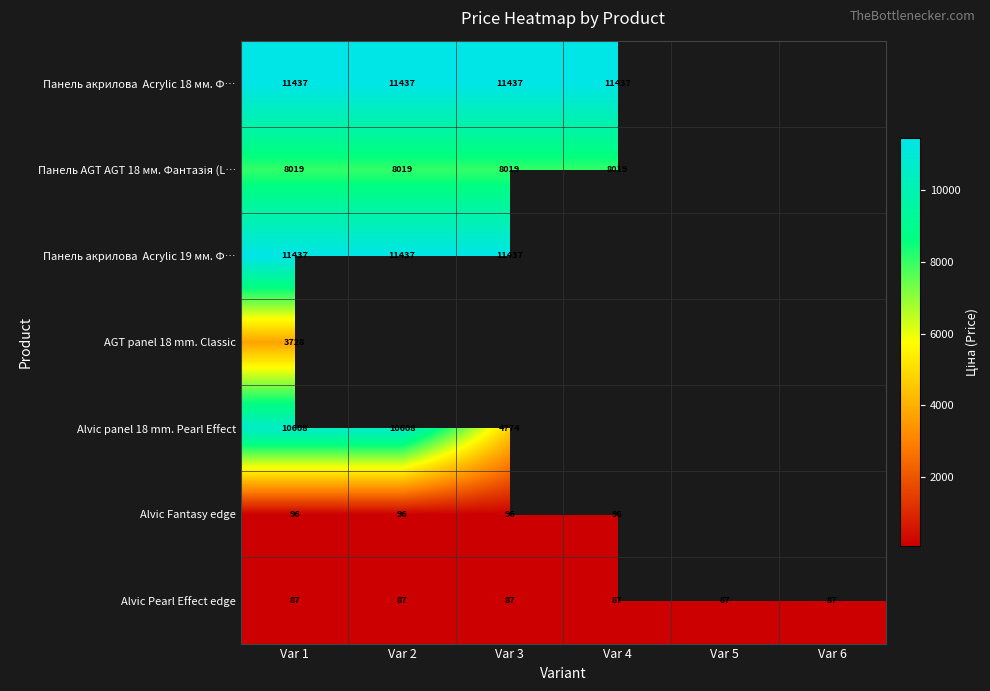

At which category is the sum across all series the highest?

Var 1